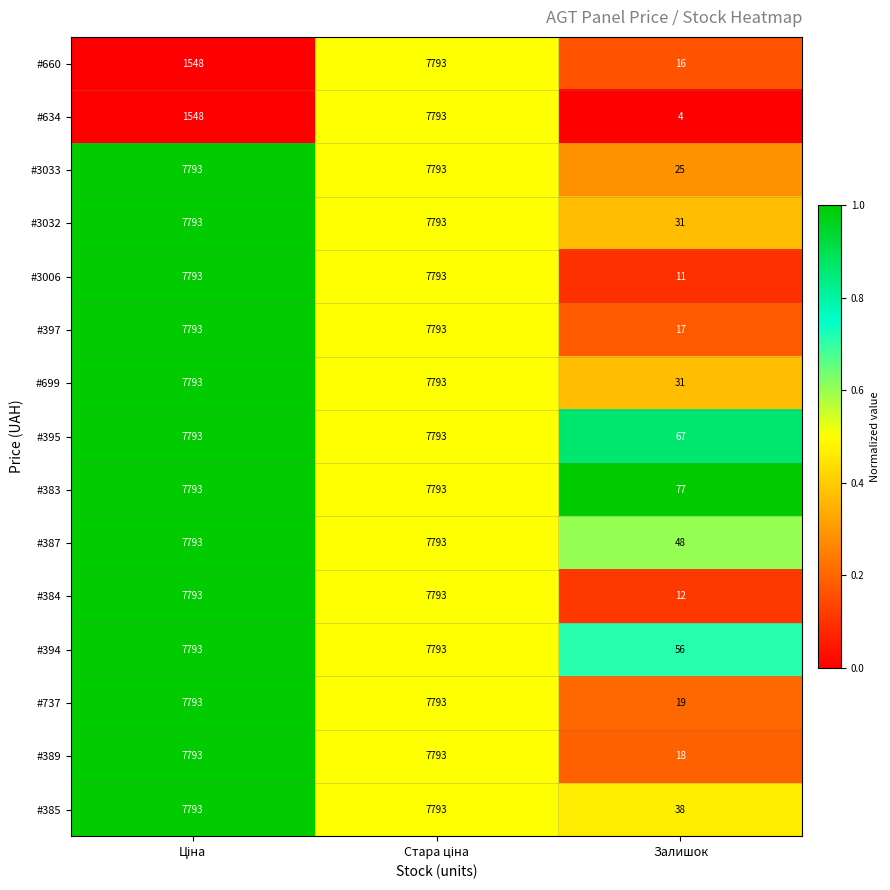

What is the difference between the maximum and minimum values in the #699 series?

7762